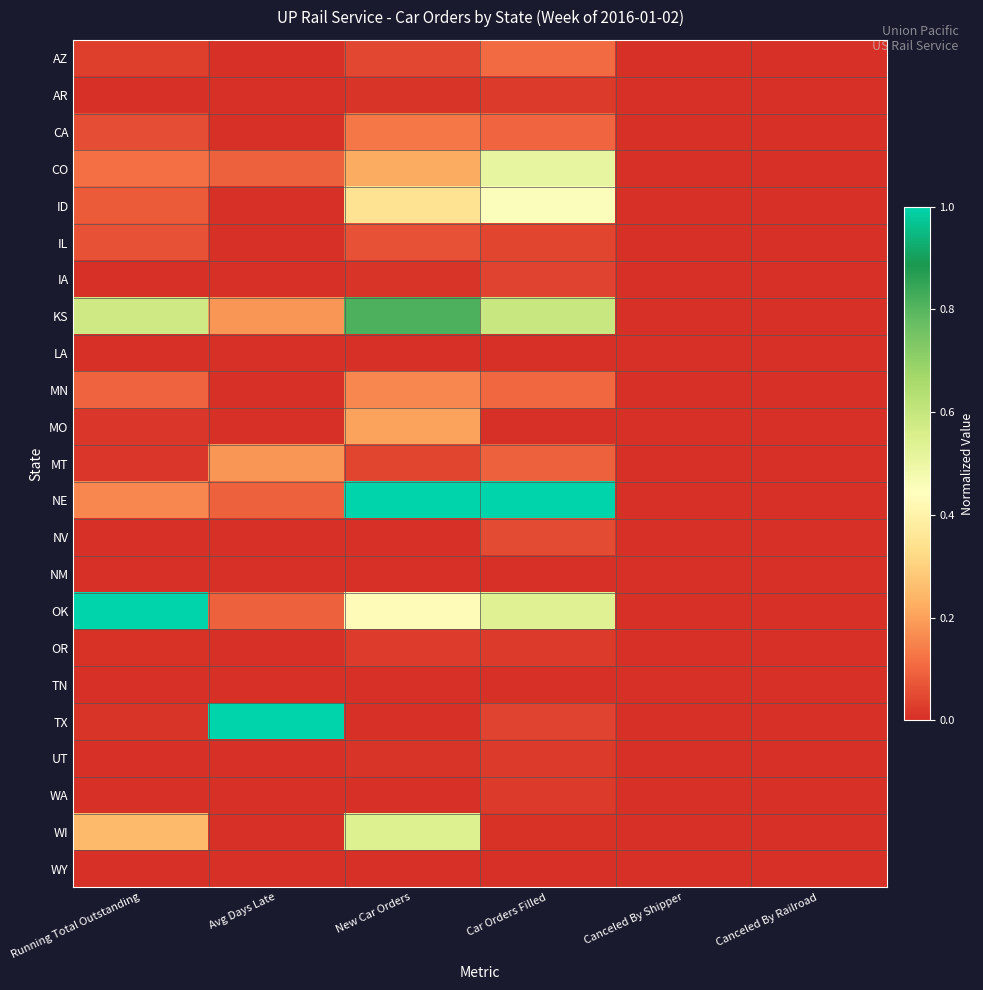

At how many categories does at least one series exceed 0?

4